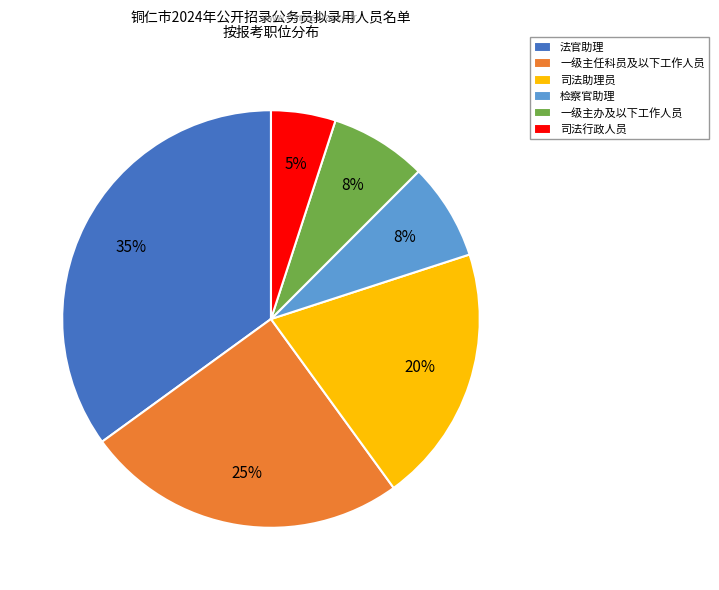

What percentage is the 法官助理 slice, to the nearest percent?

35%